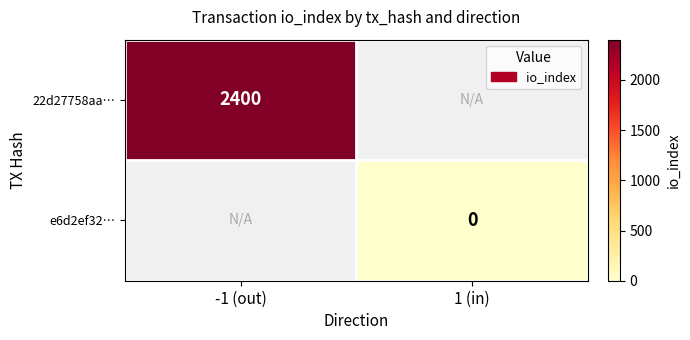

The 22d27758aa… series shows 1183 at -1 (out). True or false?

False